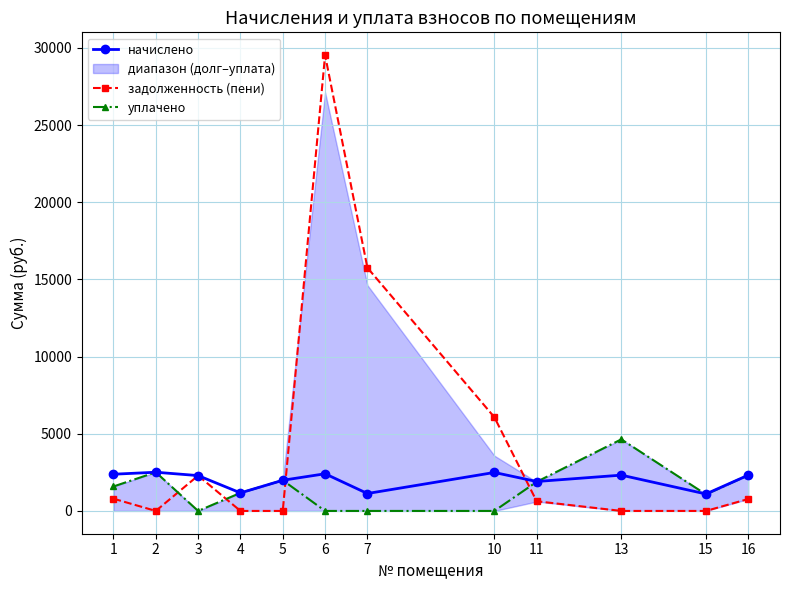

List the series in order of their overall mean, lowest first.

уплачено, начислено, задолженность (пени)